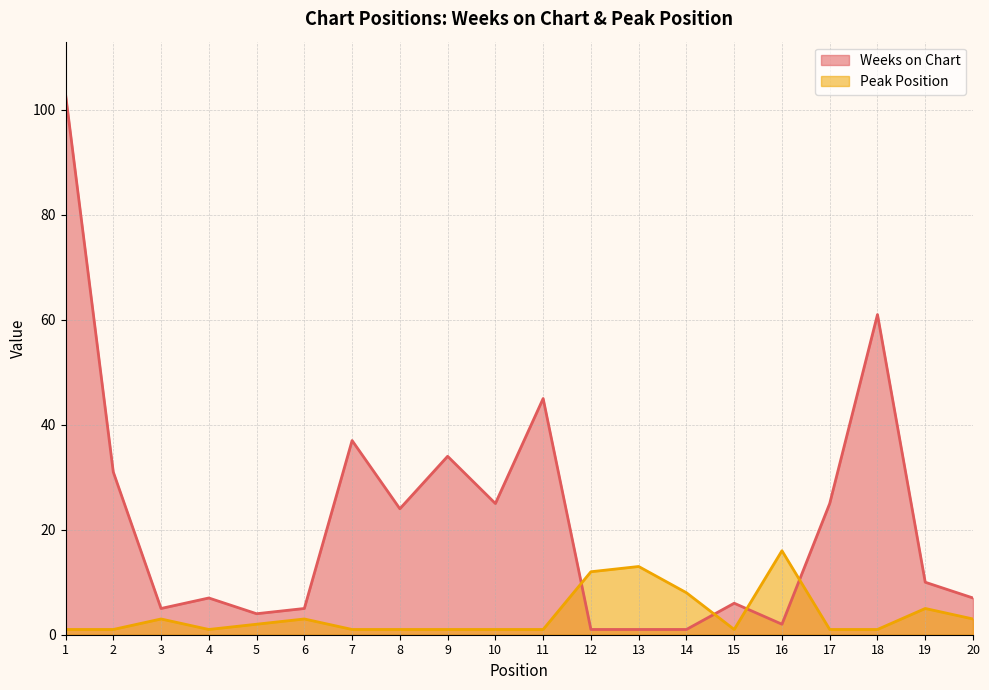

Reading right to left, extract all data points from this chart.

Weeks on Chart: 20=7	19=10	18=61	17=25	16=2	15=6	14=1	13=1	12=1	11=45	10=25	9=34	8=24	7=37	6=5	5=4	4=7	3=5	2=31	1=103
Peak Position: 20=3	19=5	18=1	17=1	16=16	15=1	14=8	13=13	12=12	11=1	10=1	9=1	8=1	7=1	6=3	5=2	4=1	3=3	2=1	1=1